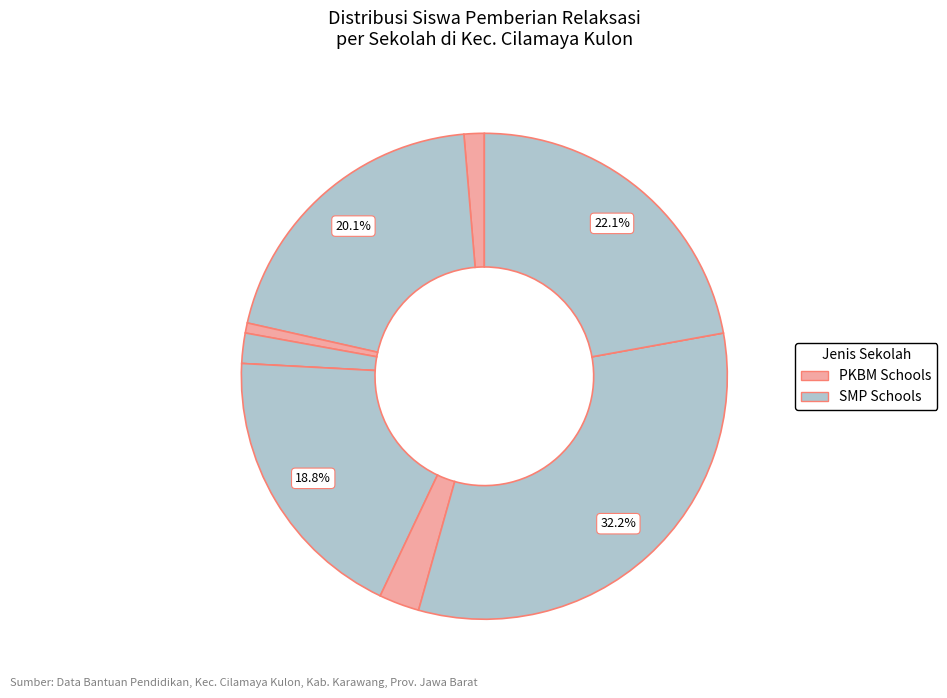

Count the number of slices in the pie.

10